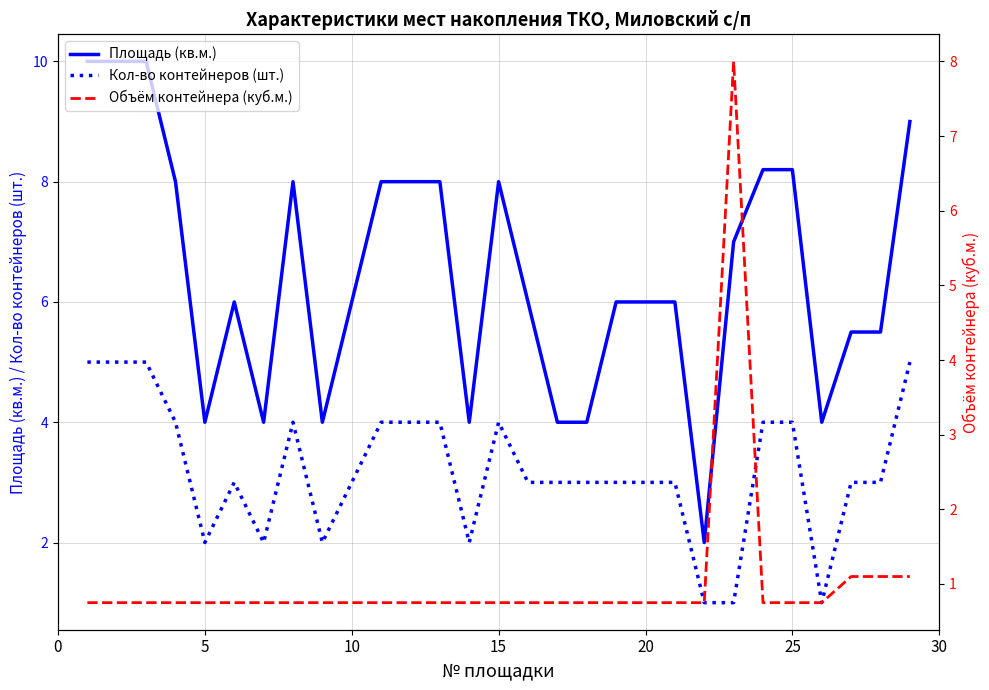

True or false: Кол-во контейнеров (шт.) and Площадь (кв.м.) cross at least once.

False